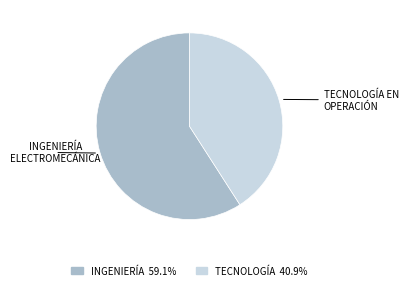

Does any single category account for the majority?

Yes